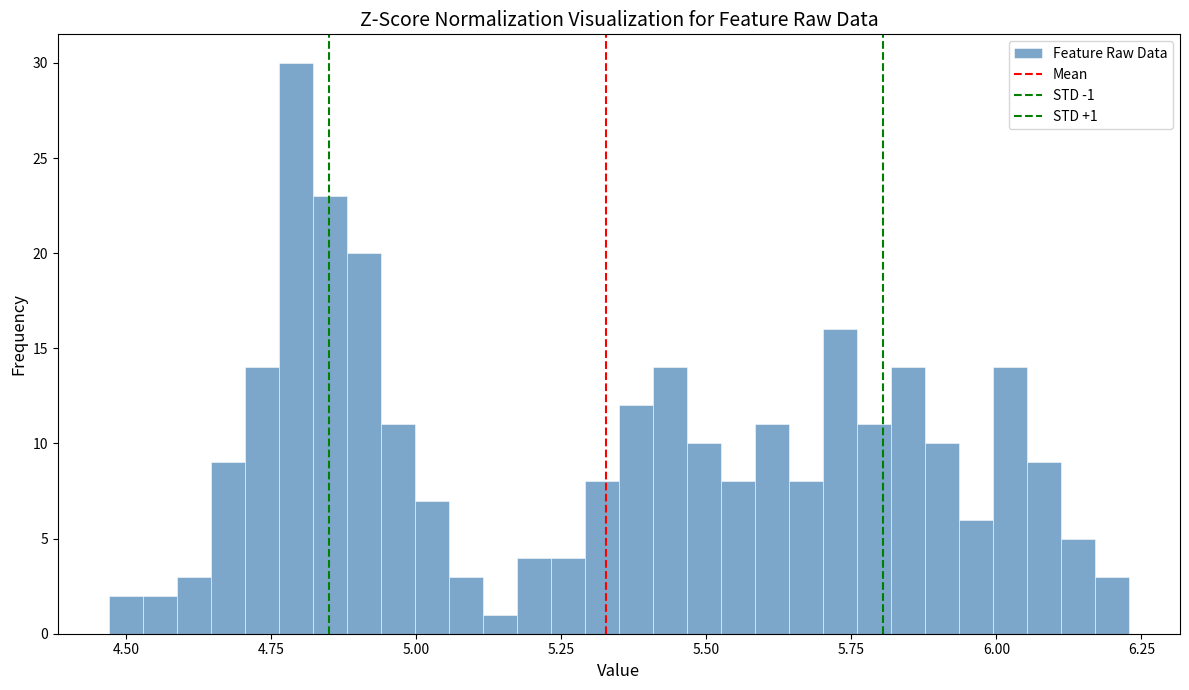

Read against the x-axis, roughly where is the centre of the tallest bar?

4.80